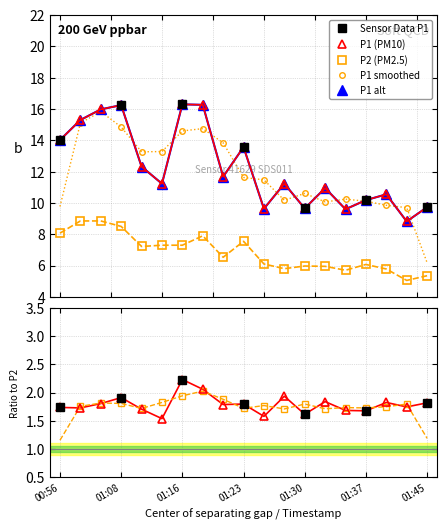

True or false: P2 has more than 0 interior local peaks.

True